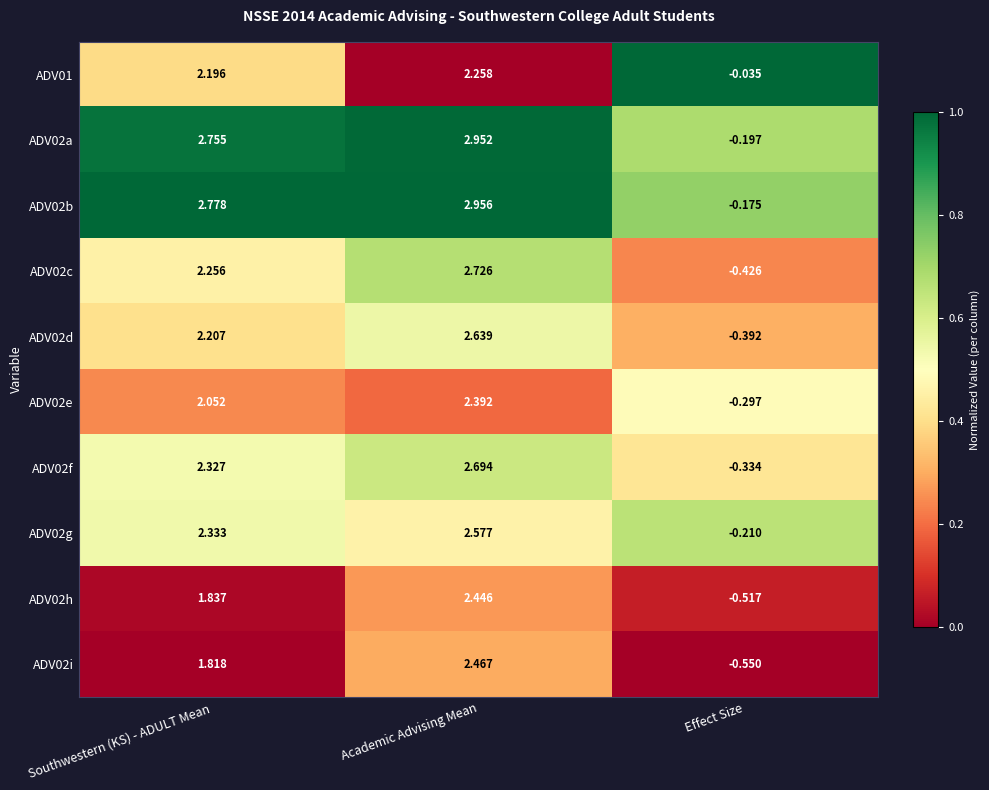

Where does the ADV02i series first go above 1?

Southwestern (KS) - ADULT Mean